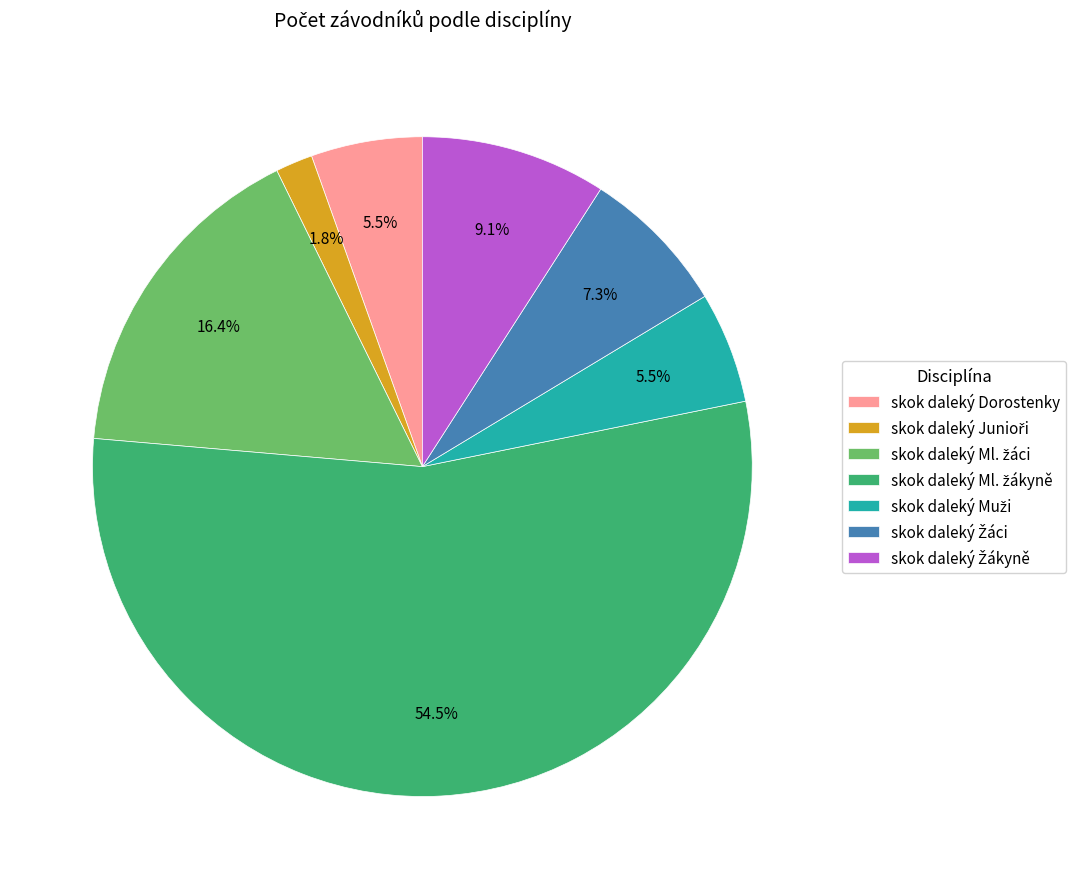

Is there a majority slice in this chart?

Yes